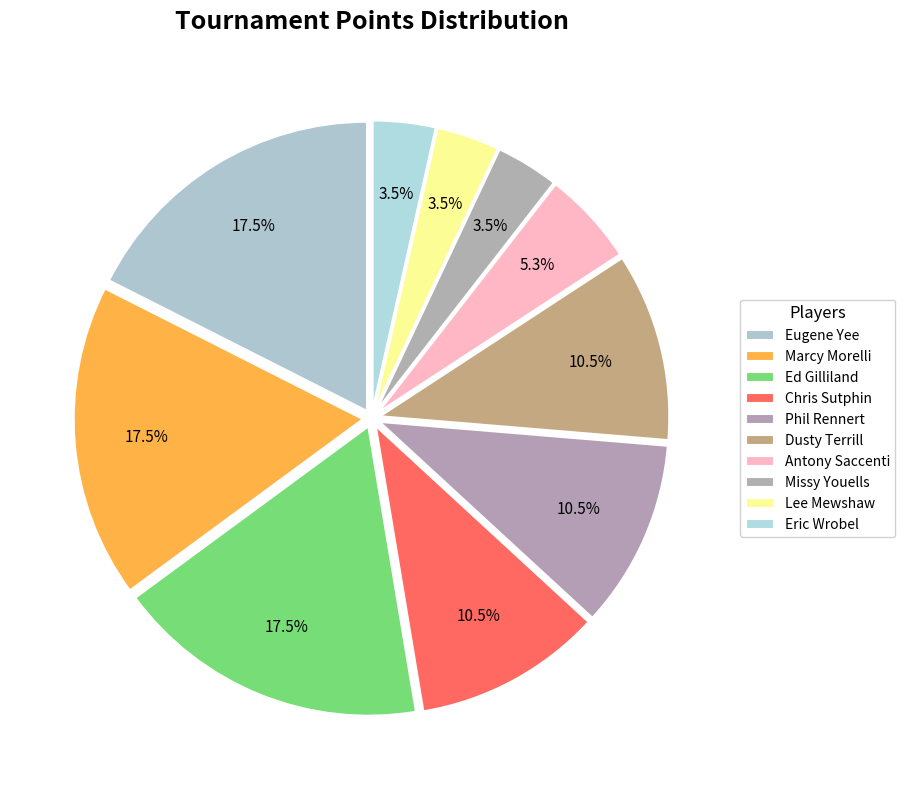

Count the number of slices in the pie.

10